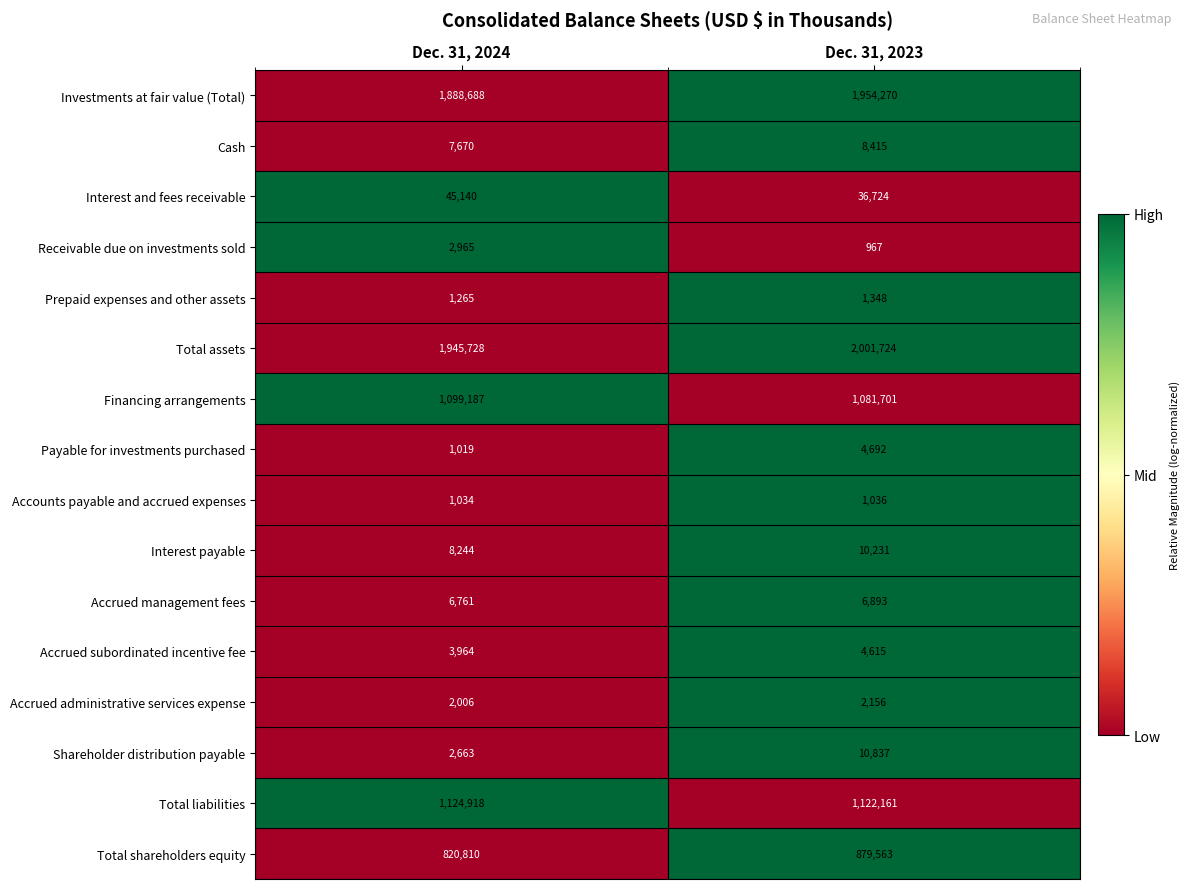

Which series has the largest total across all categories?

Total assets